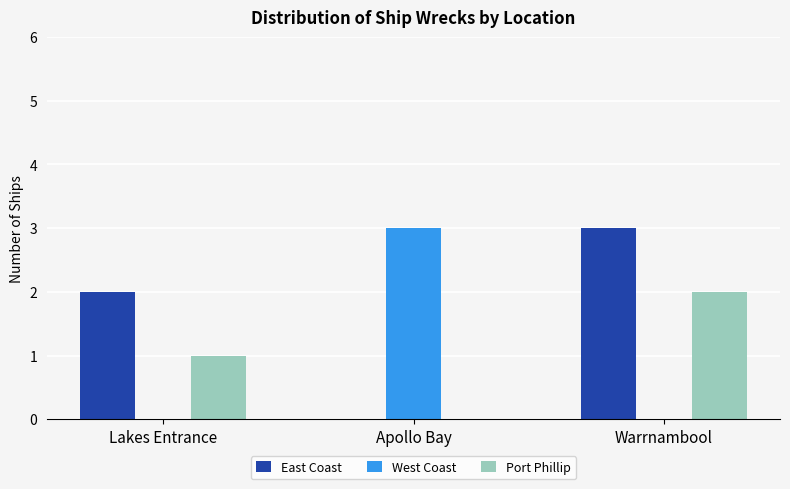

What is the sum of all Port Phillip values?

3